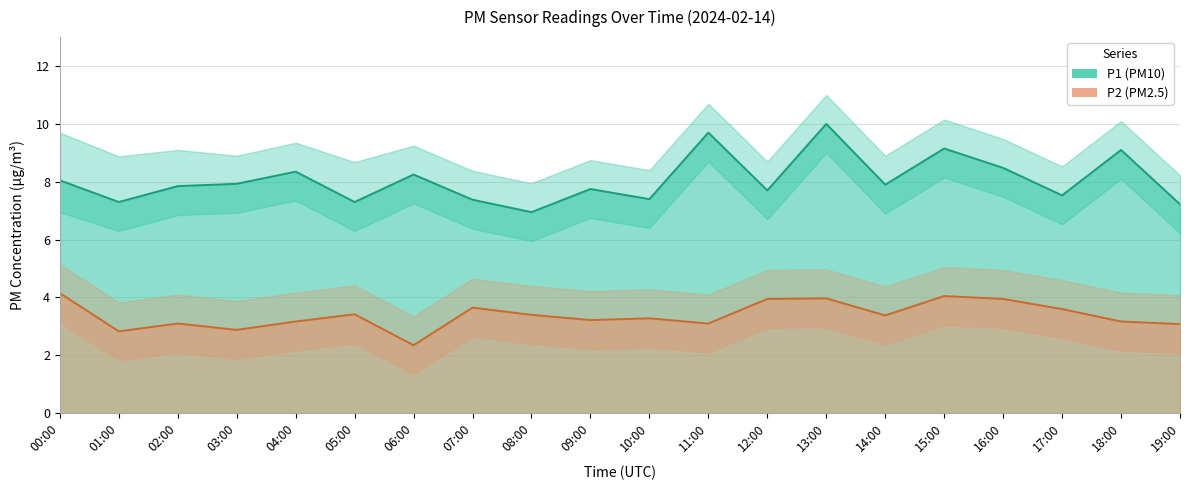

What are all the series names shown in the legend?

P1, P2